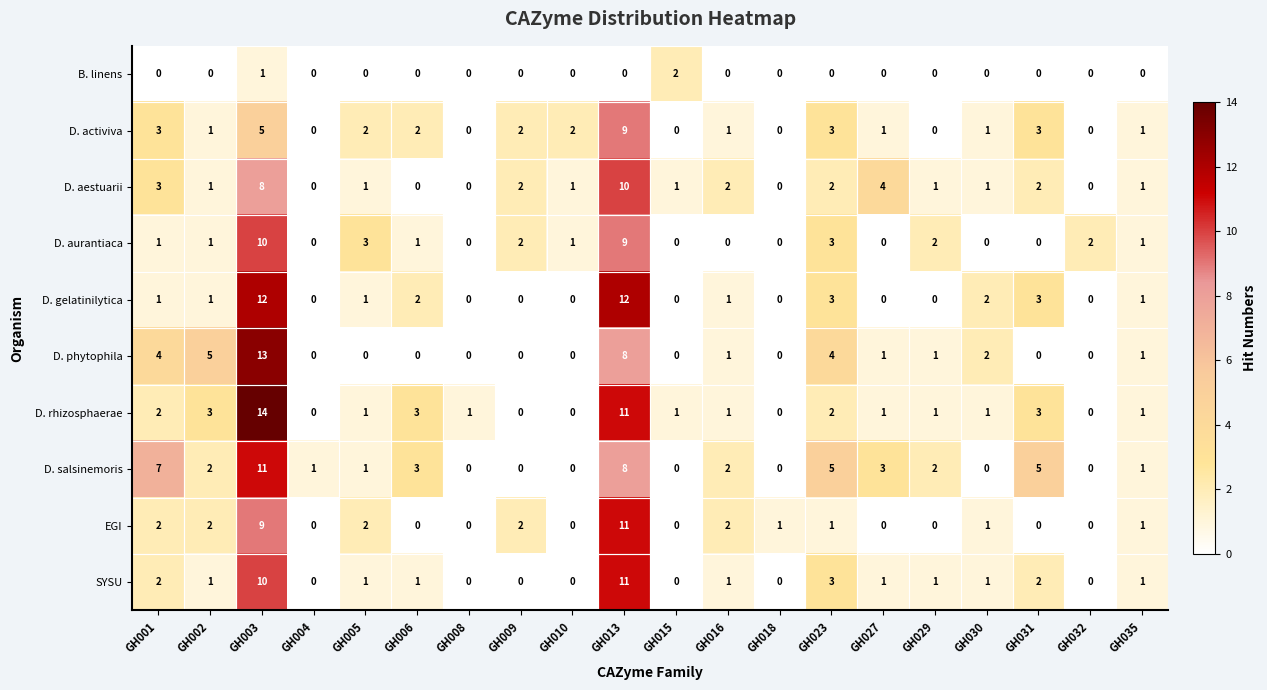

The D. phytophila series shows 13 at GH003. True or false?

True